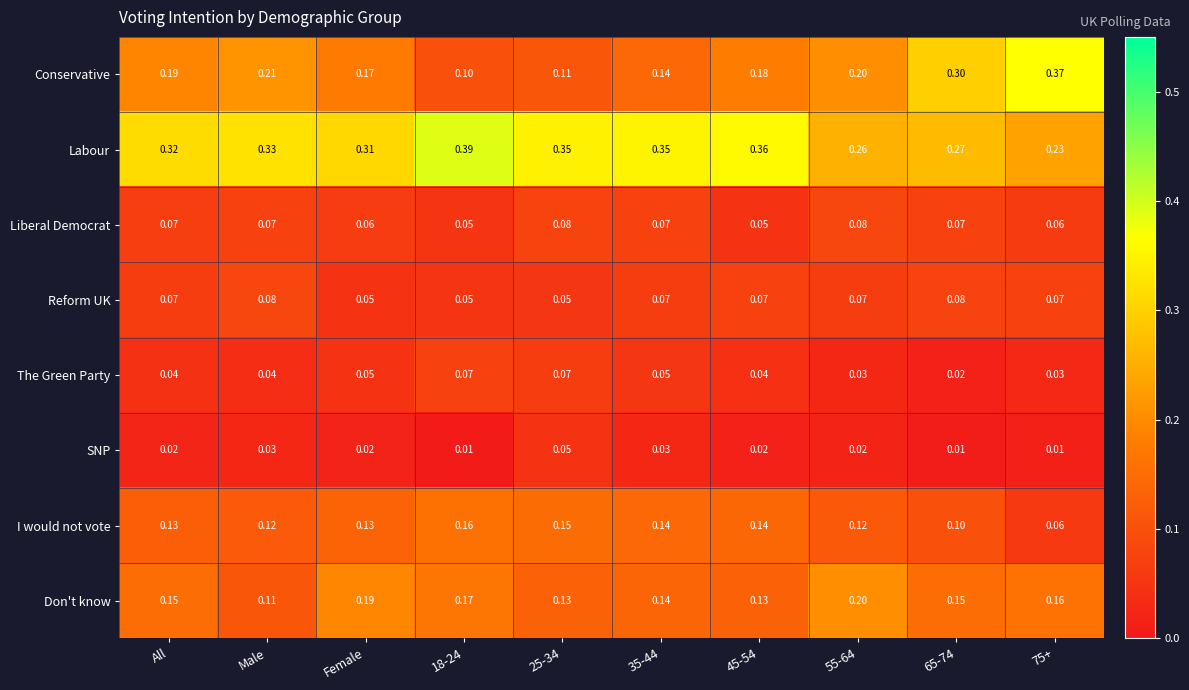

Between 45-54 and 75+, which series saw the biggest shift?

Conservative